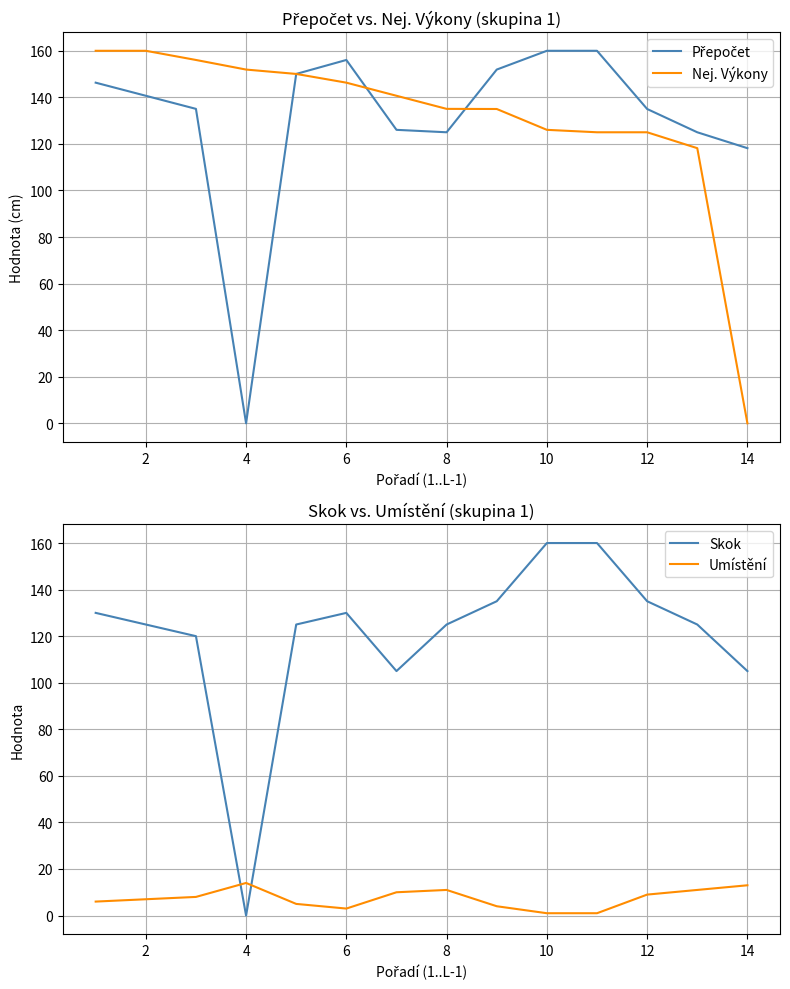

In Přepočet, how many points are lower than both neighbors (excluding endpoints)?

2